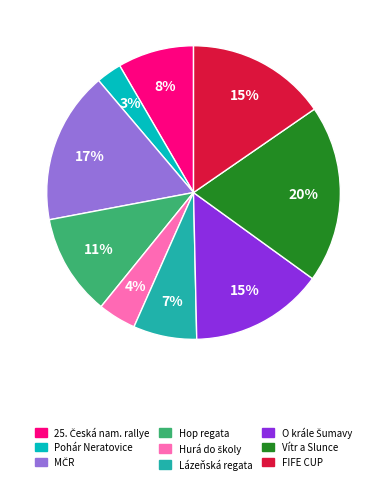

To the nearest percent, what is the average slice percentage?

11%